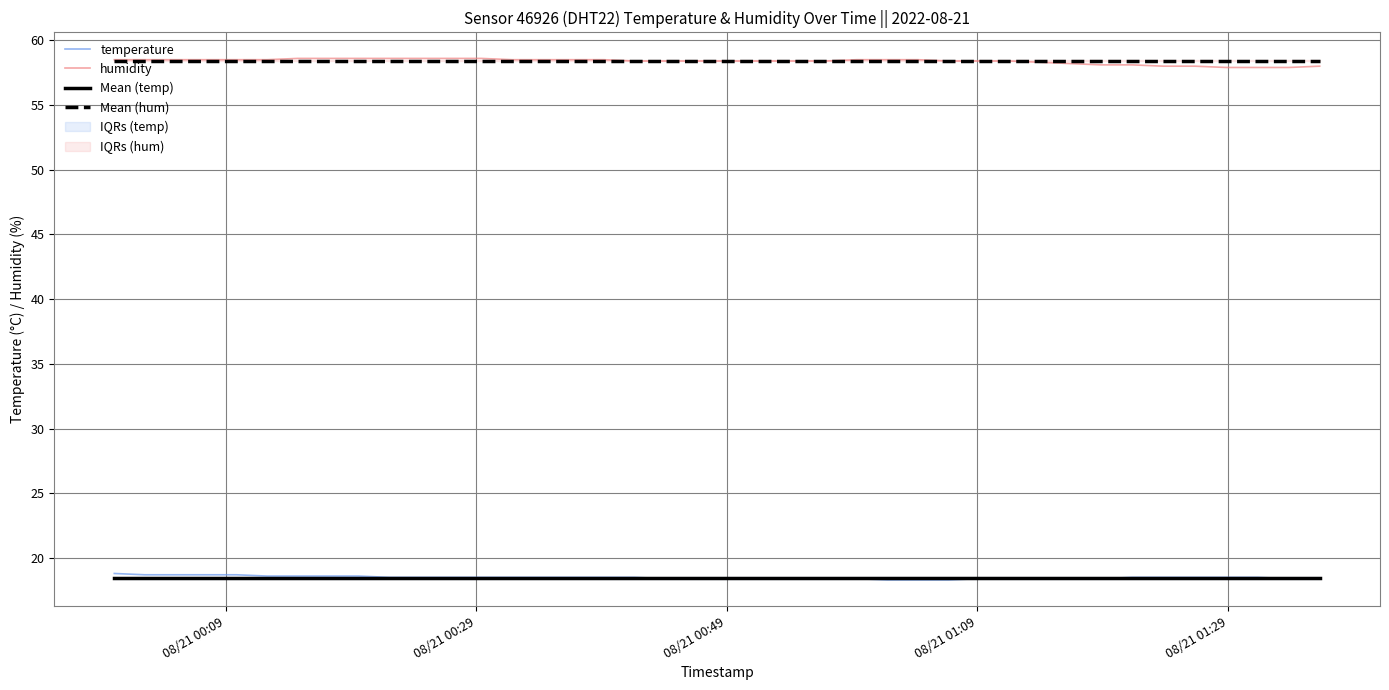

True or false: temperature and Mean (hum) cross at least once.

False